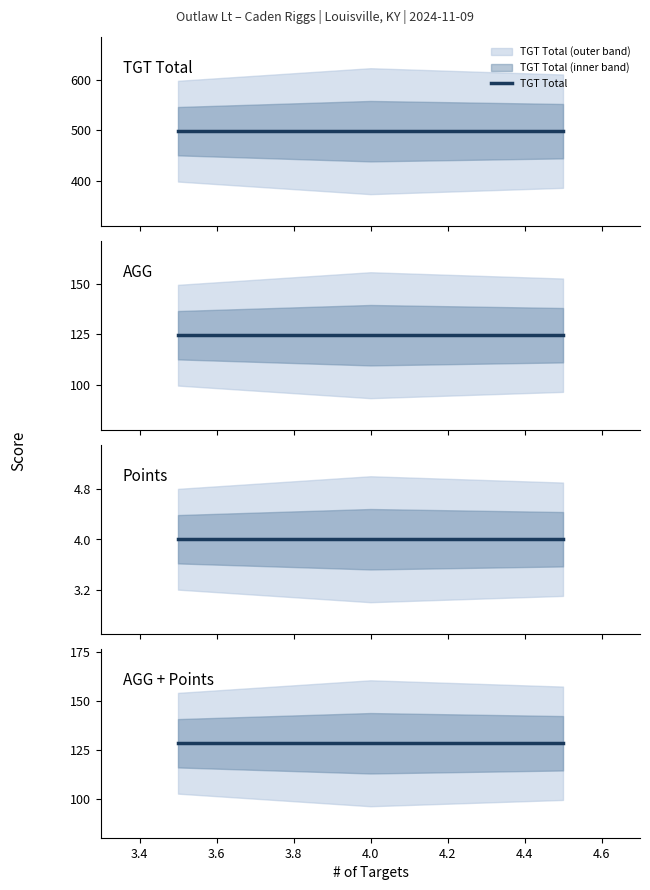

At how many categories does at least one series exceed 264?

3